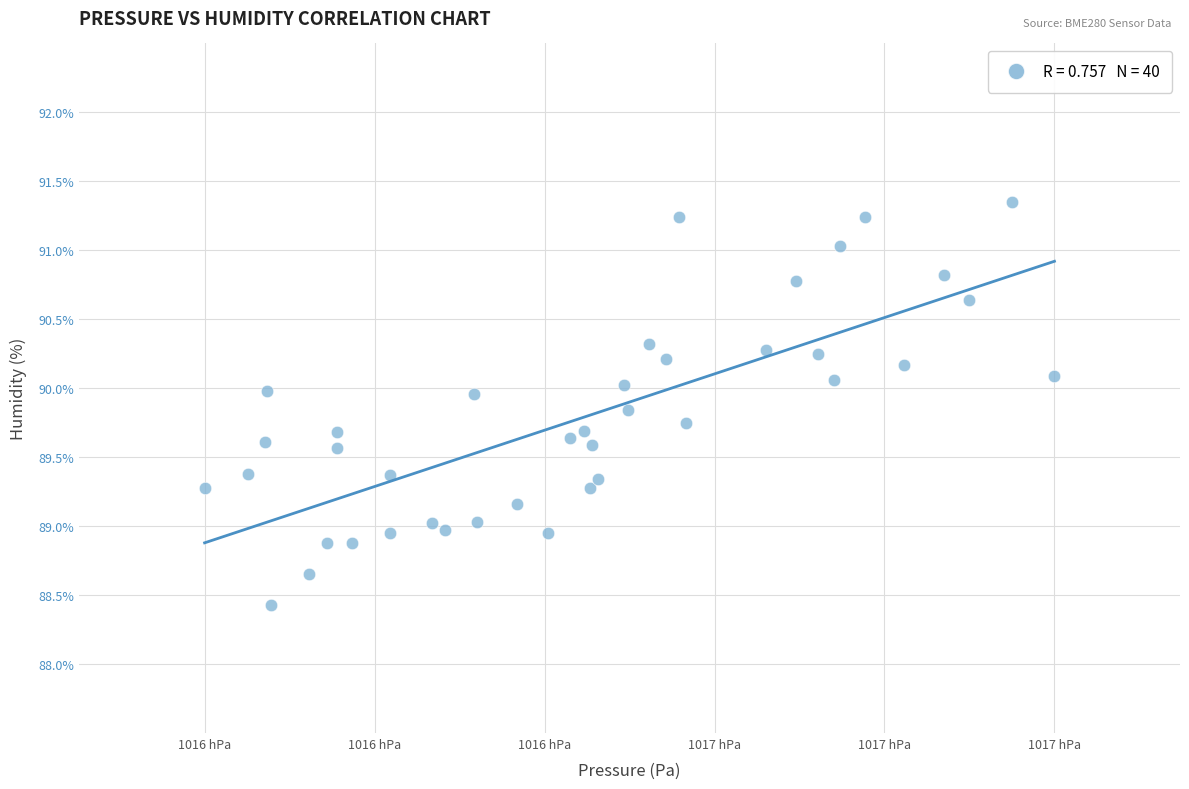

What is the range of Y values (max minus min)?

2.9